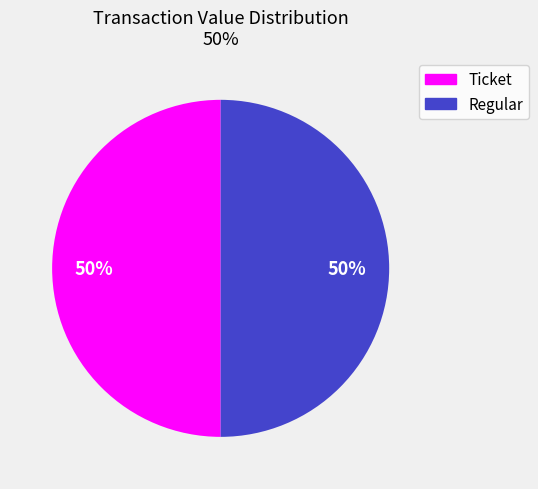

Combined, do Ticket and Regular account for over 50%?

Yes